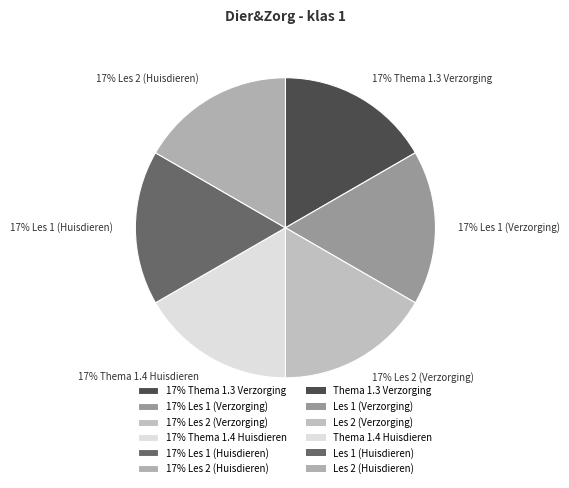

To the nearest percent, what is the average slice percentage?

17%